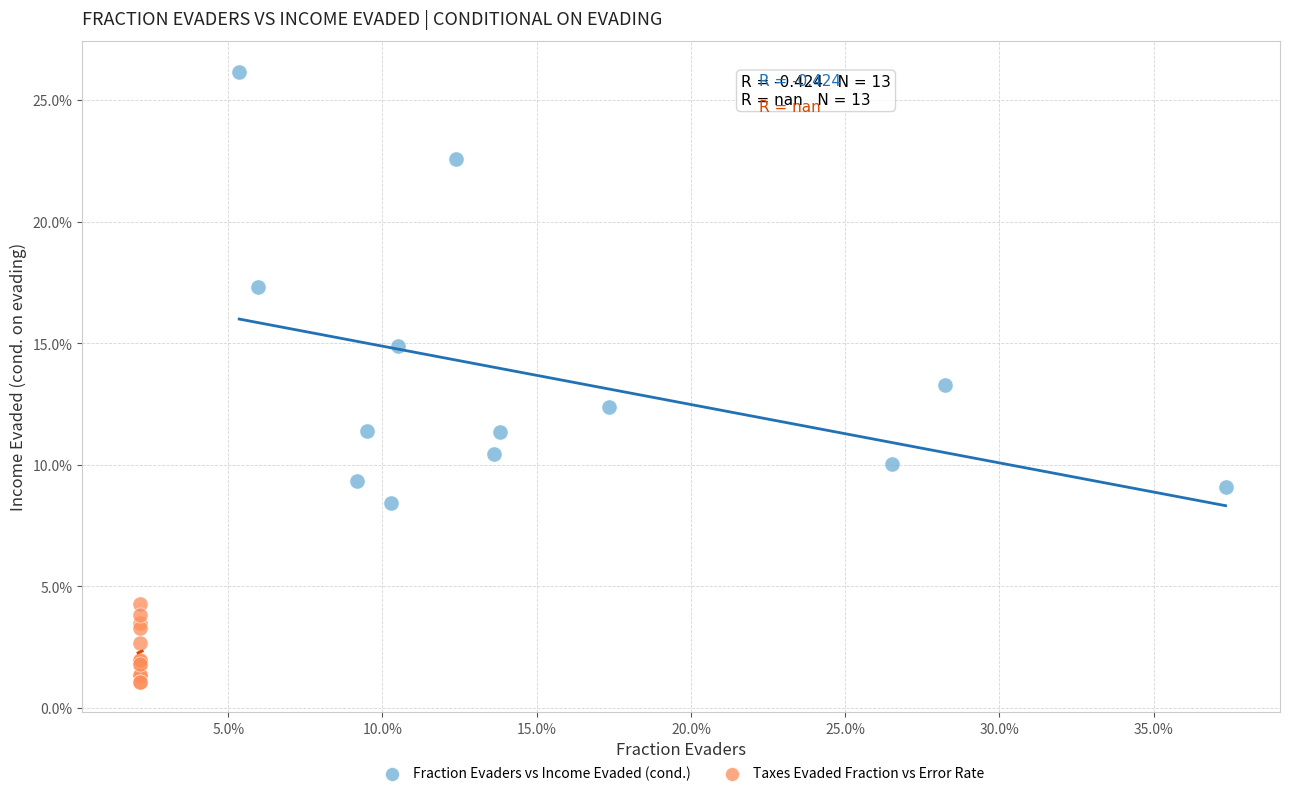

Which series contains the highest Y value?

Fraction Evaders vs Income Evaded (cond.)